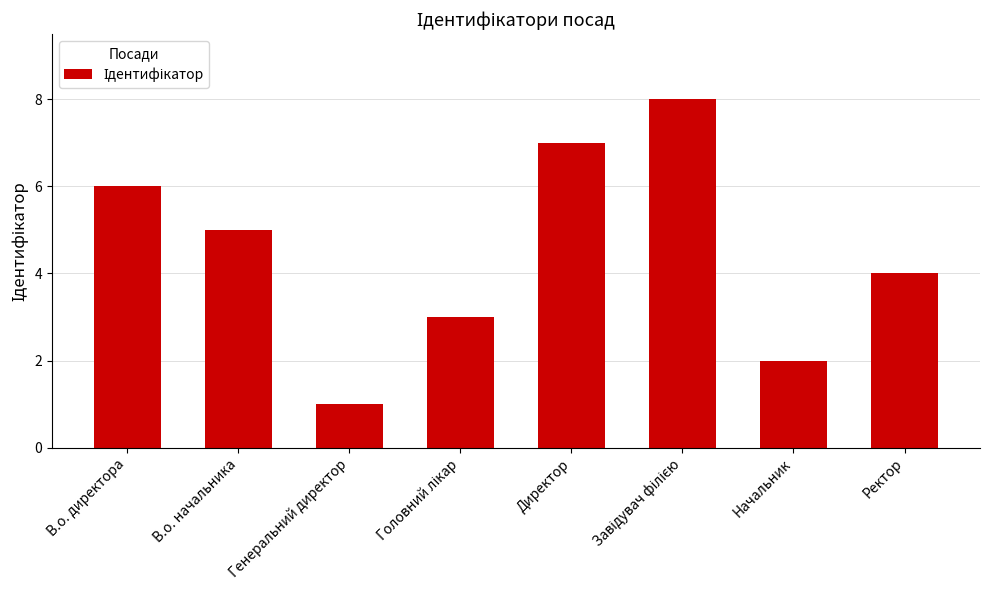

Which label corresponds to the smallest value in the chart?

Генеральний директор